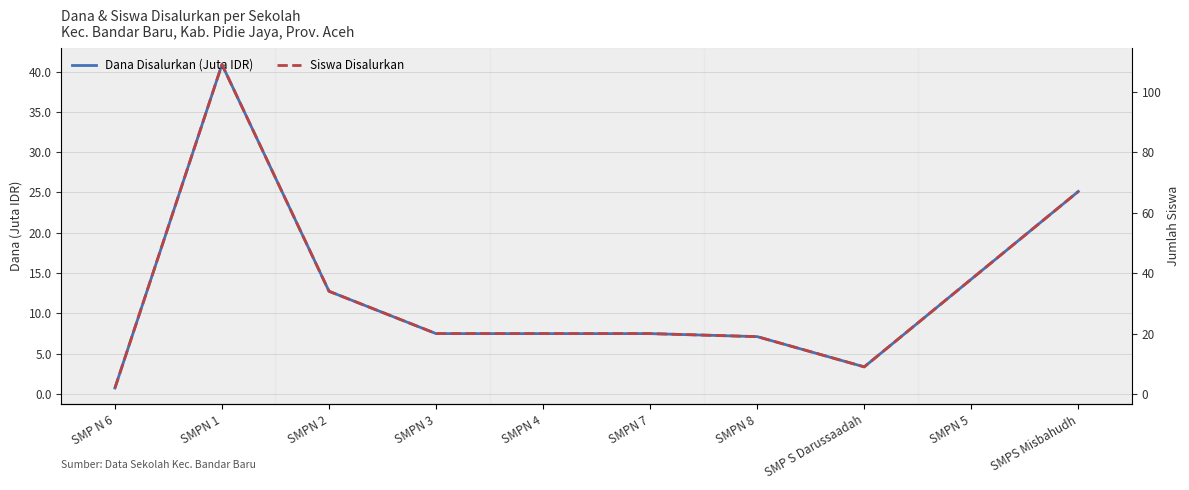

How many interior local peaks does the Siswa Disalurkan series have?

1